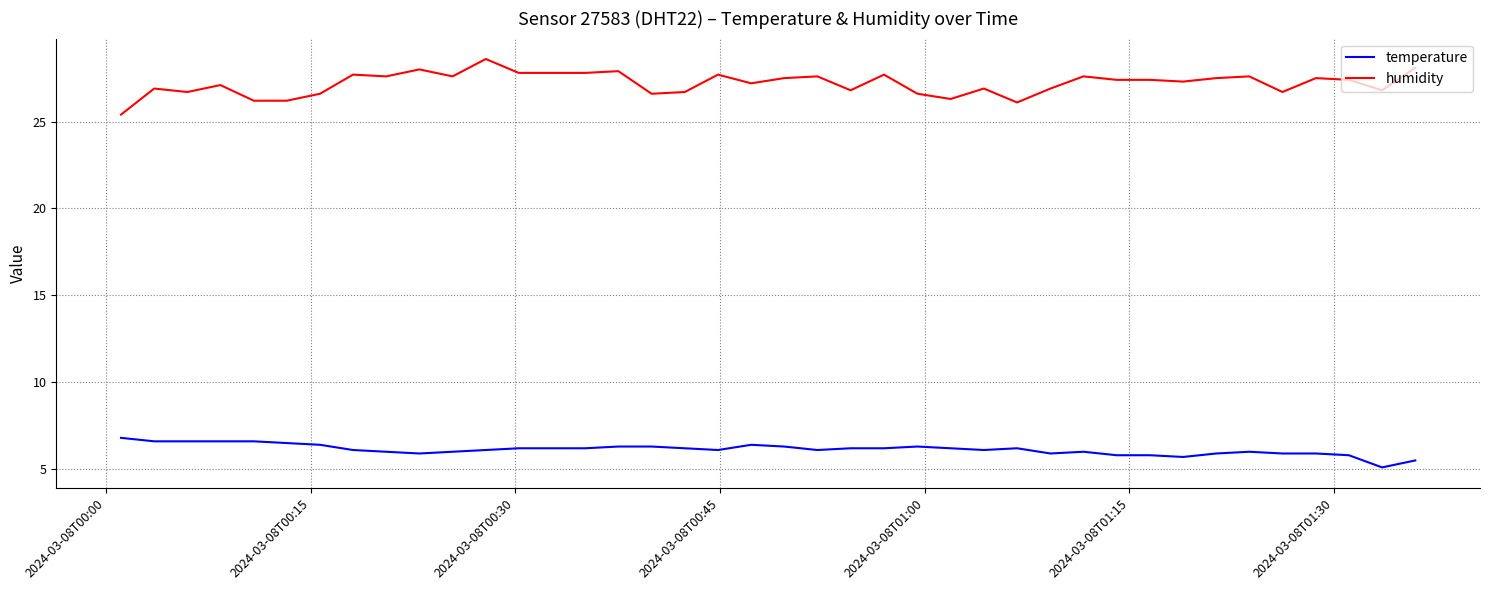

List the series in order of their peak value, highest first.

humidity, temperature